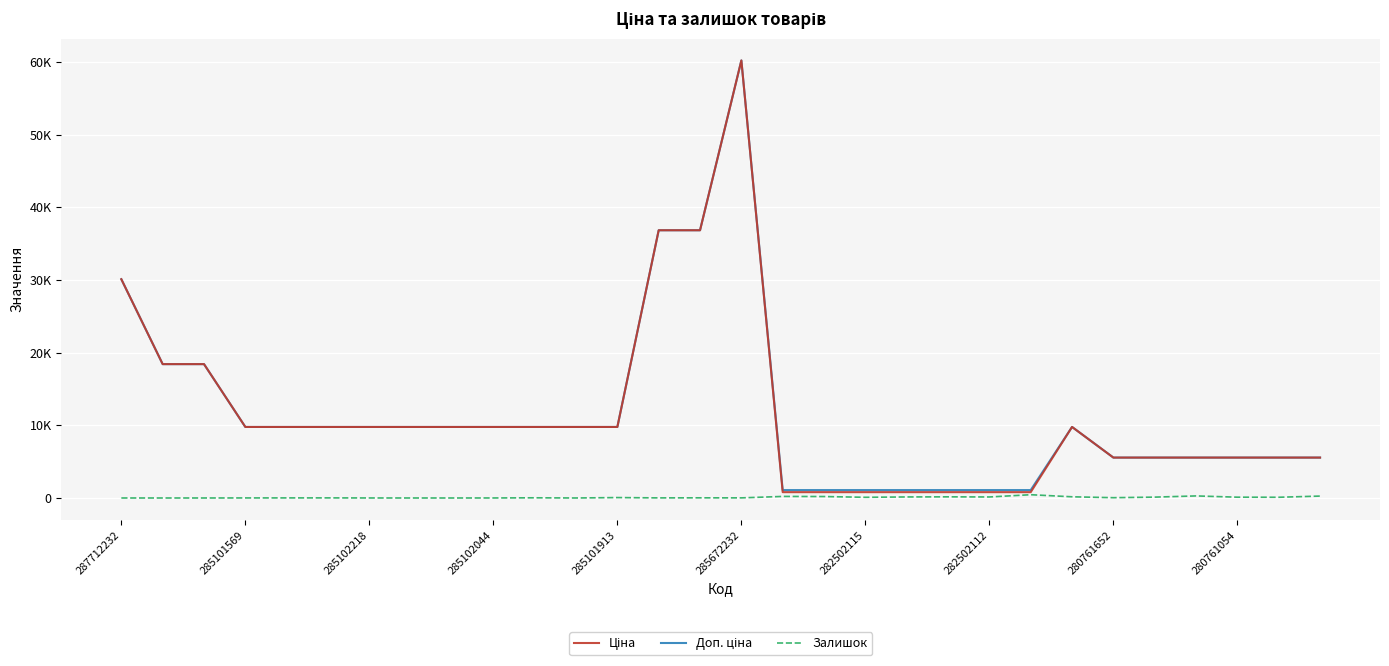

Is this an area chart (filled region under the line)?

No